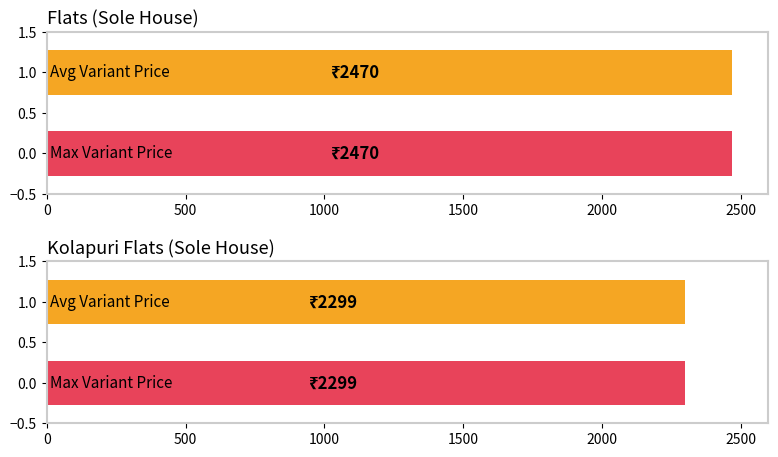

The value of Flats at Size 7 is 4133. True or false?

False